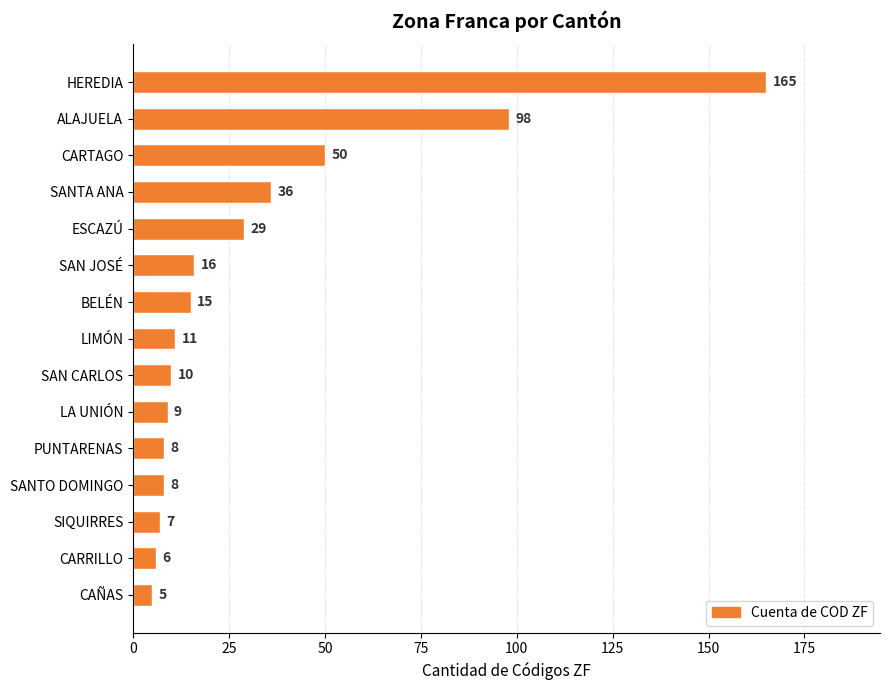

What is the sum of all values?

473